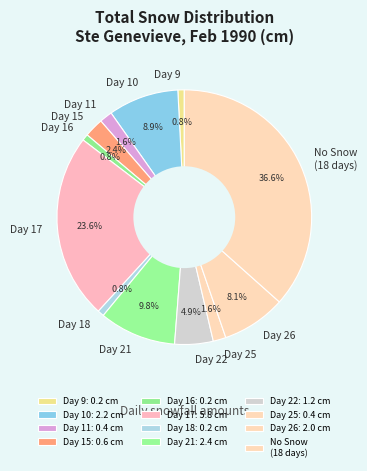

To the nearest percent, what is the average slice percentage?

8%